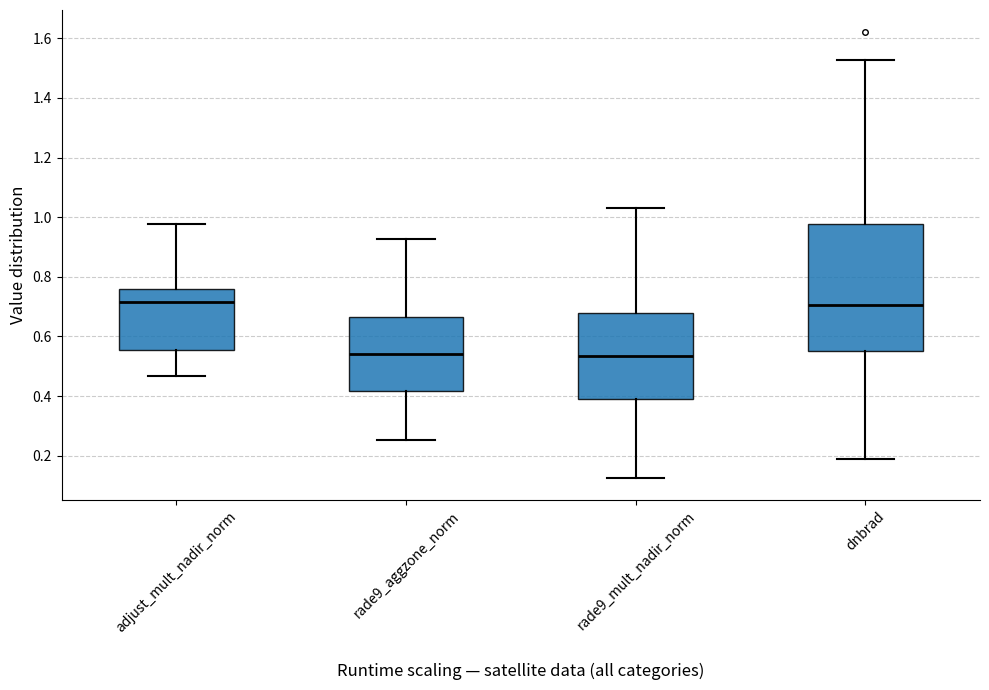

Reading left to right, transcribe this box plot: for each box, give where its median line is, the range the box spans, and where its two whiskers end, as read against the y-axis. The values are not printed on the chart, so give them approximately, as read against the axis.

adjust_mult_nadir_norm: median 0.72, box 0.56 to 0.76, whiskers 0.46 to 0.98
rade9_aggzone_norm: median 0.54, box 0.42 to 0.66, whiskers 0.26 to 0.92
rade9_mult_nadir_norm: median 0.54, box 0.38 to 0.68, whiskers 0.12 to 1.04
dnbrad: median 0.70, box 0.54 to 0.98, whiskers 0.18 to 1.52